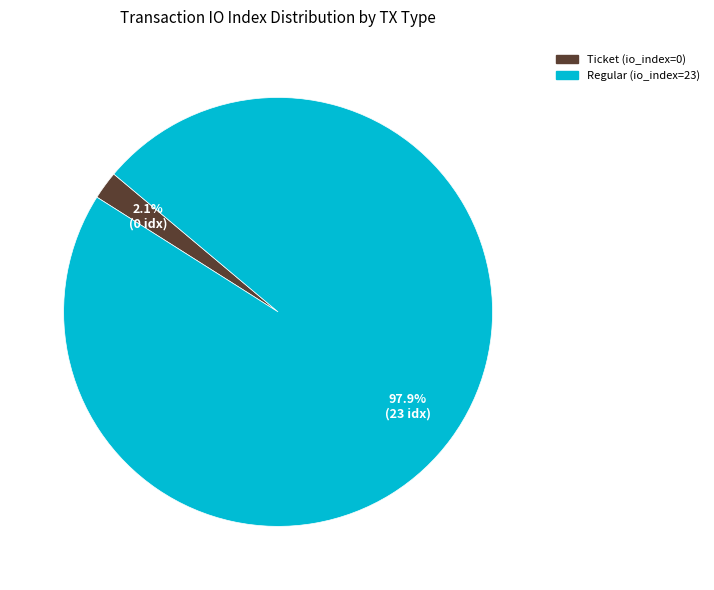

Is the sum of Ticket (io_index=0) and Regular (io_index=23) greater than half?

Yes